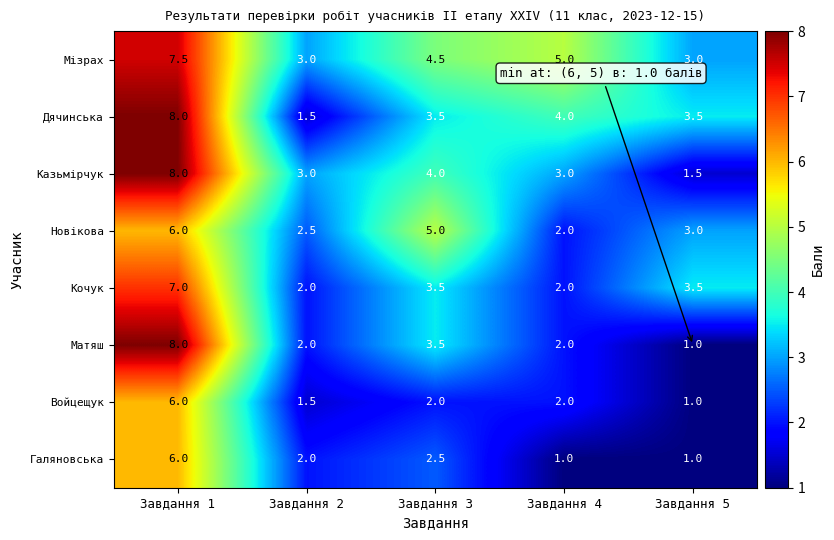

What value does the Войцещук series have at Завдання 3?

2.0